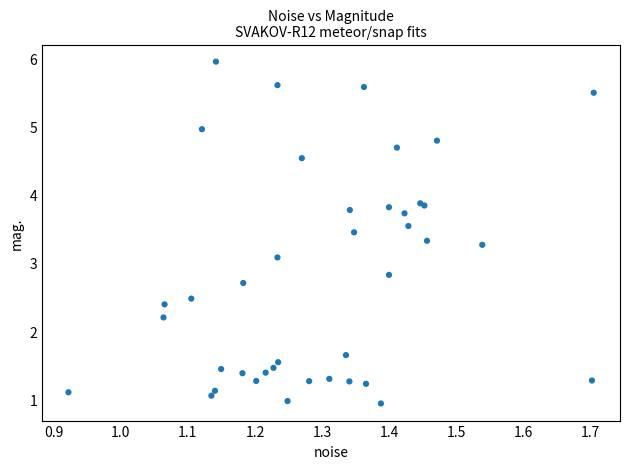

What Y value in the scatter plot is closest to 3?

3.1